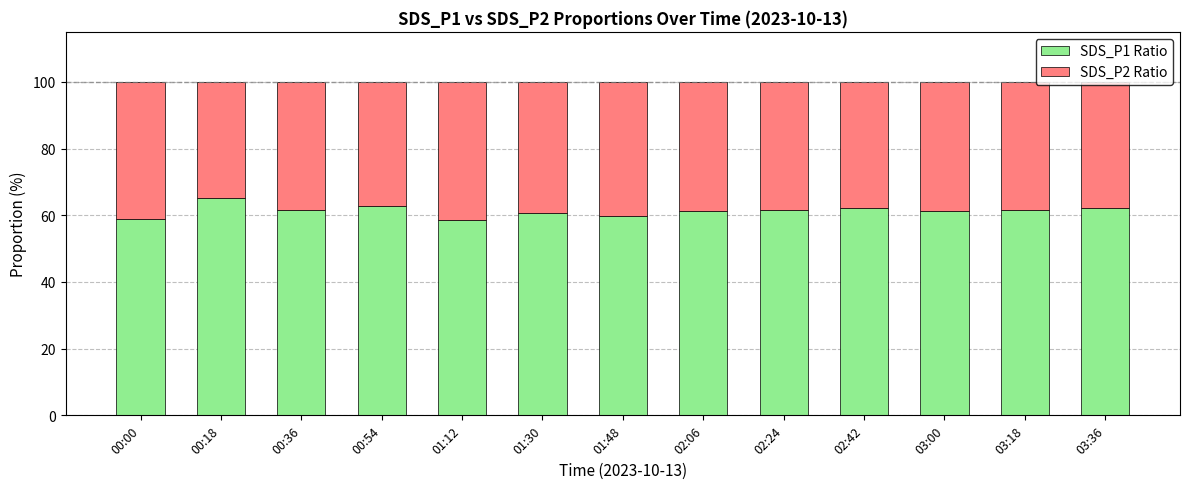

What is the lowest value of the SDS_P1 Ratio series?

58.6